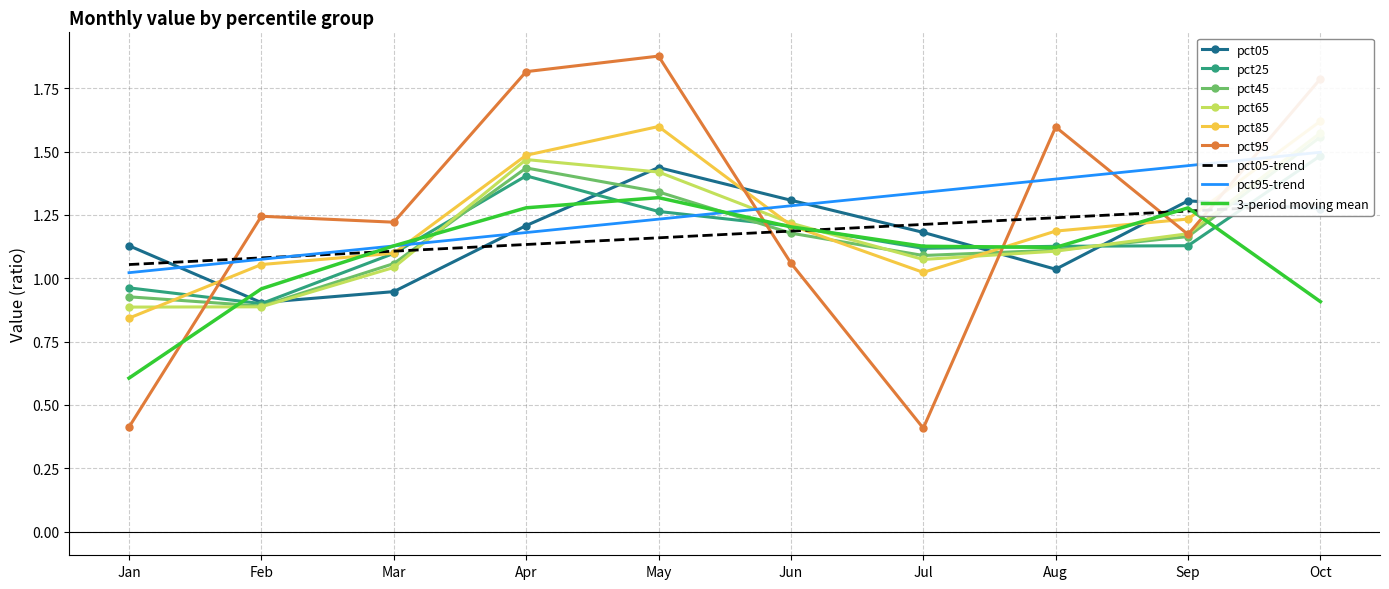

Where is 3-period moving mean nearest to the value 0?

Jan